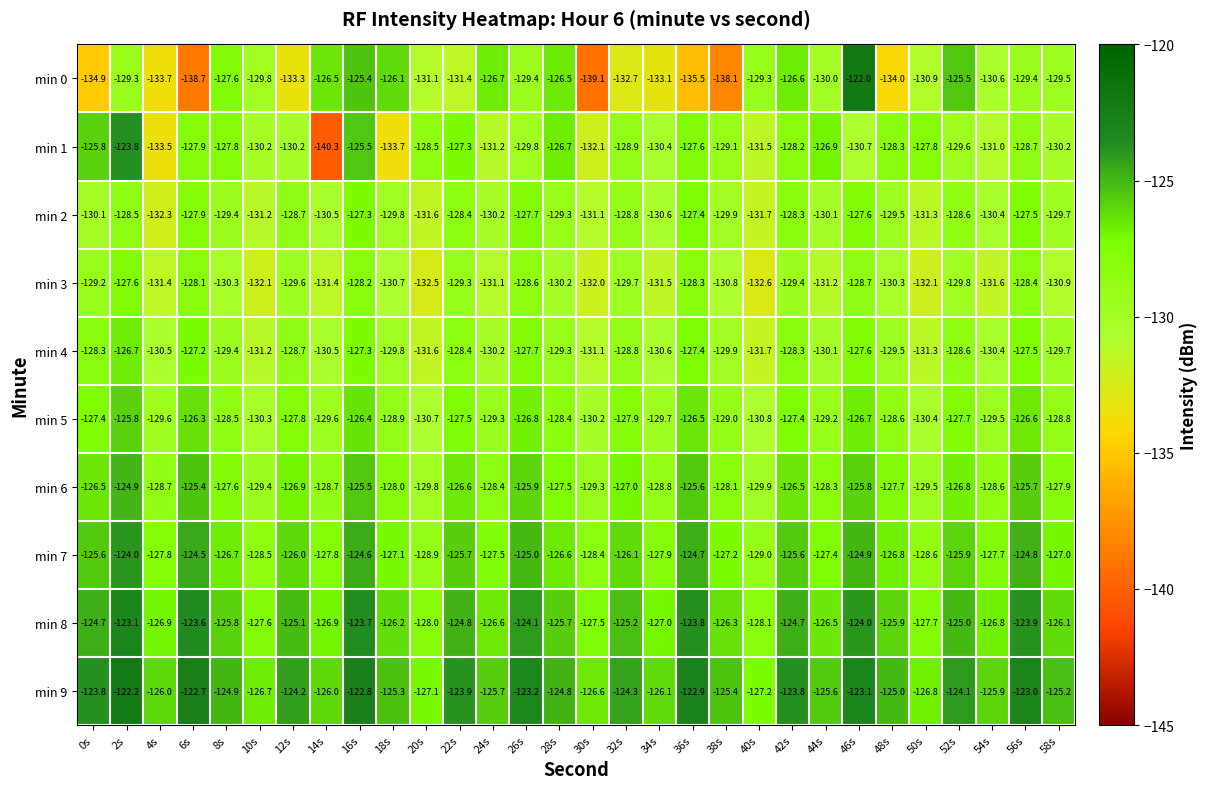

How many data points in min 5 are above -128?

13